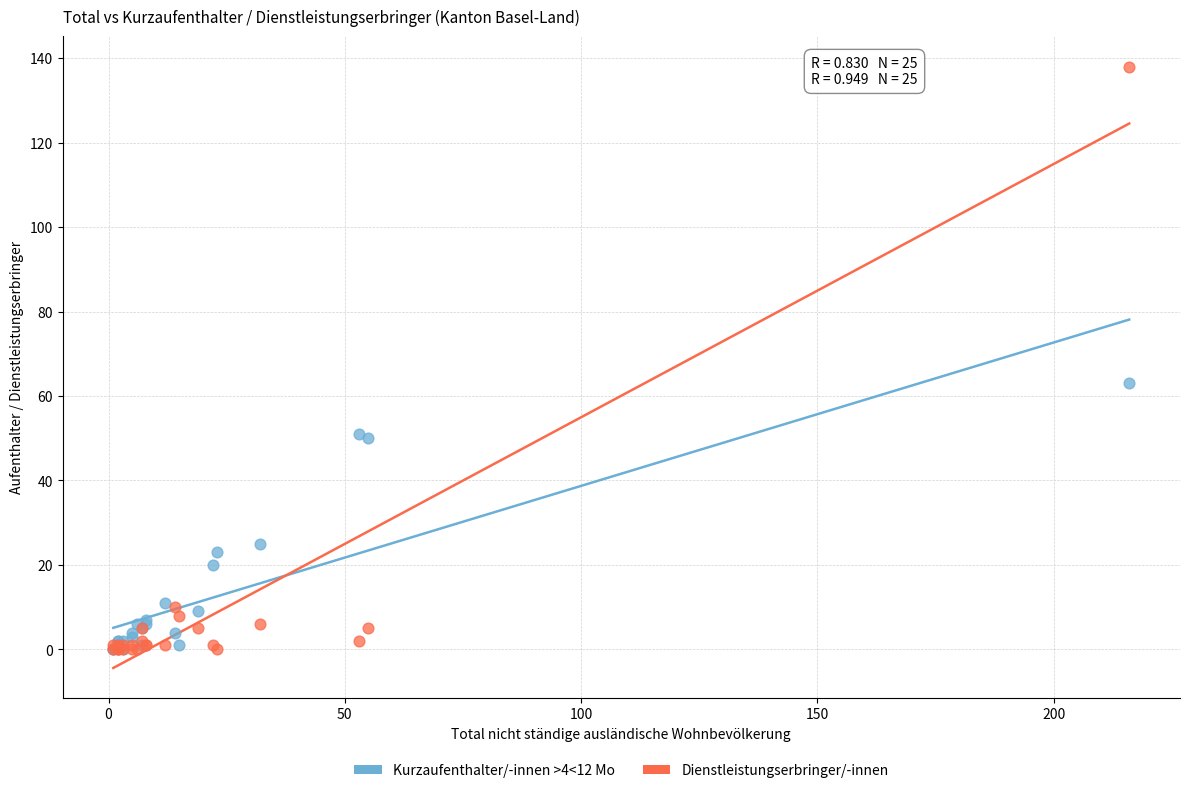

In the Dienstleistungserbringer/-innen series, what Y value is closest to 69?

10